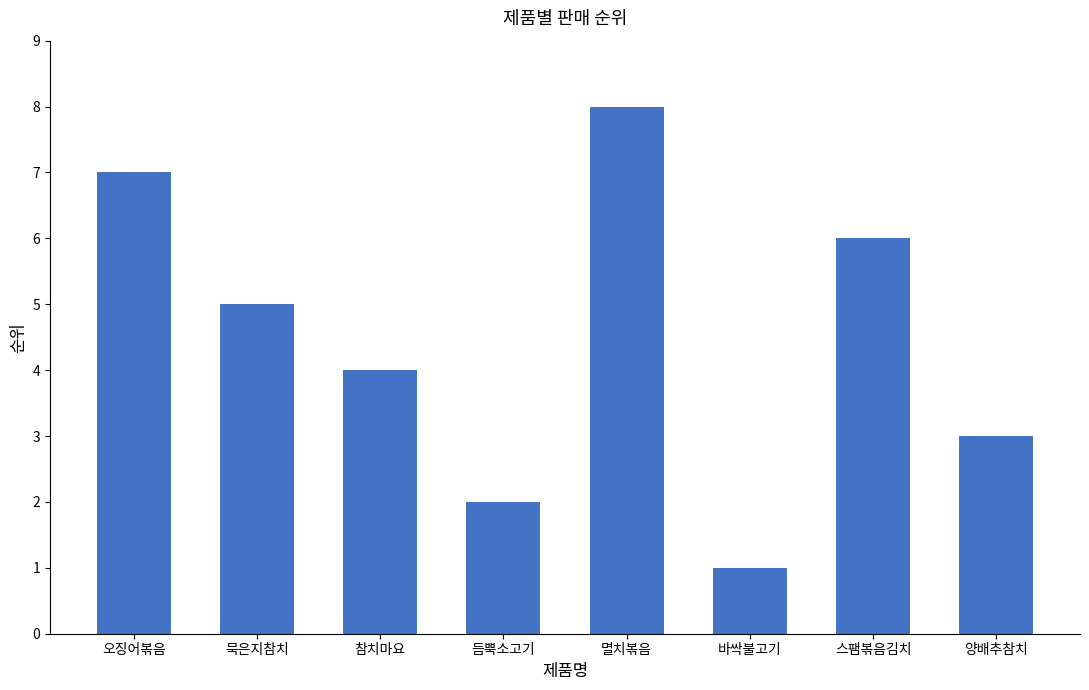

What is the change in value from 바싹불고기 to 양배추참치?

+2